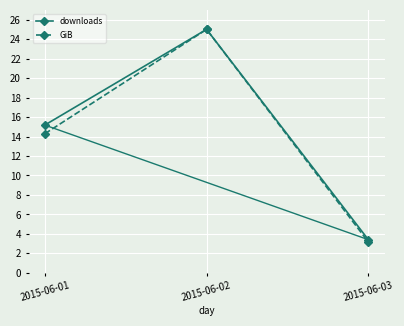

True or false: downloads has a value of 25.0 at 2015-06-02.

True